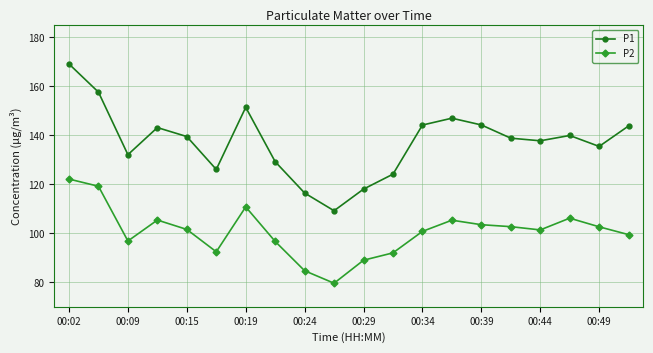

What is the value of the P1 point at the 13th from the left?

144.2